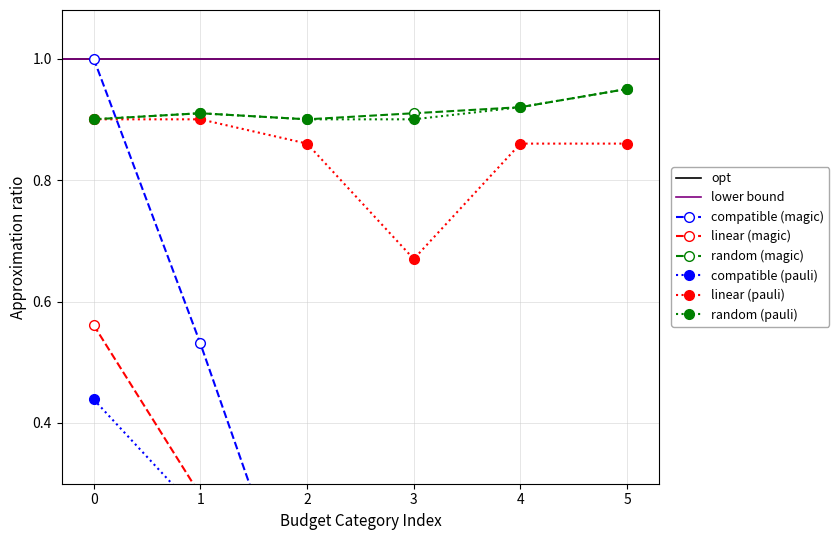

True or false: random (magic) has a value of 1.6 at 3.

False